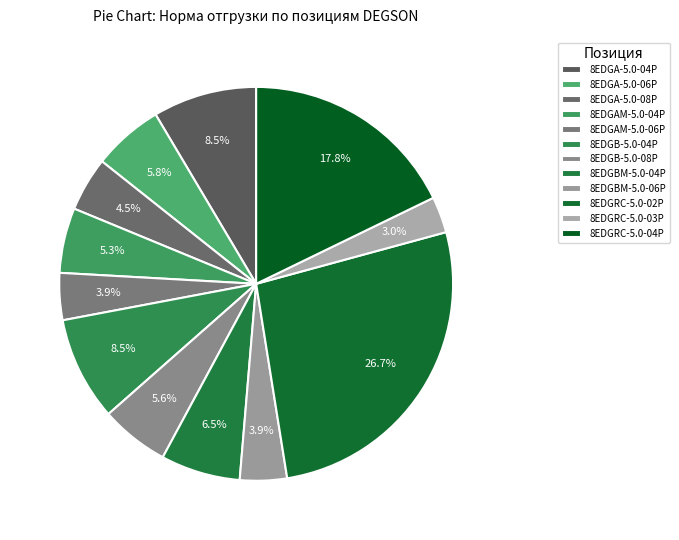

Which slice is the smallest?

8EDGRC-5.0-03P